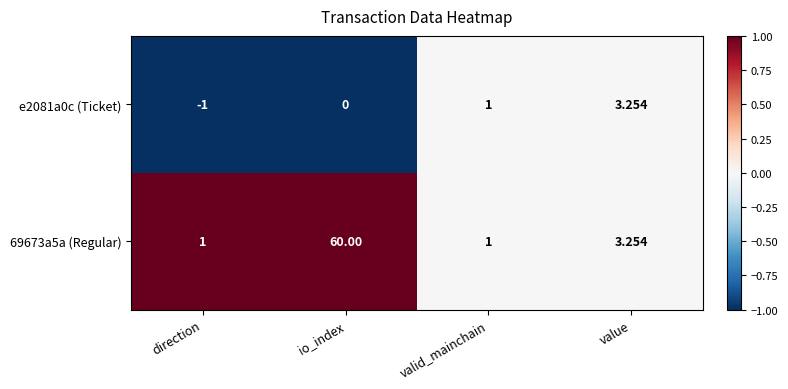

Is the value of 69673a5a (Regular) at direction greater than the value of e2081a0c (Ticket) at direction?

Yes